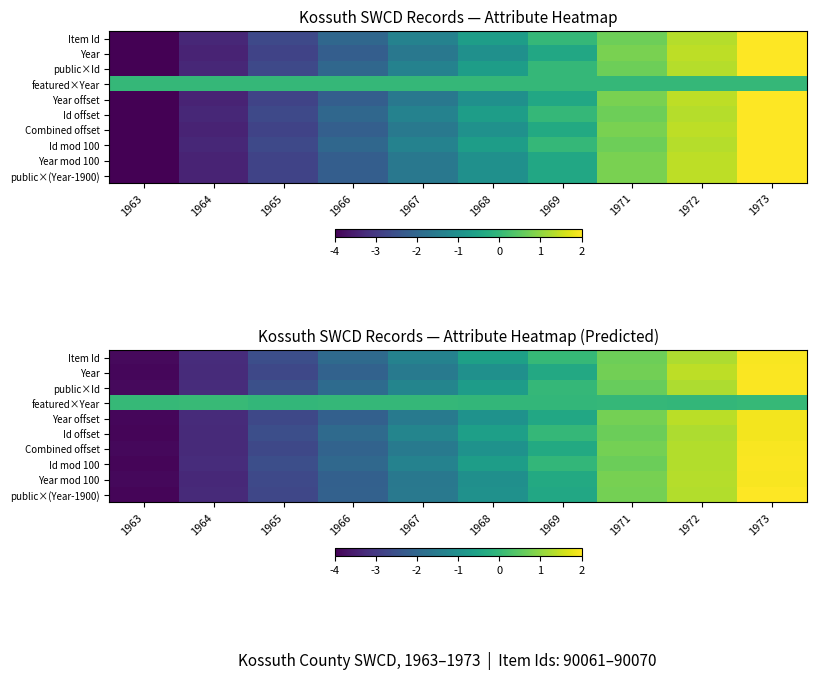

What is the average value of the Year offset series?

-1.1